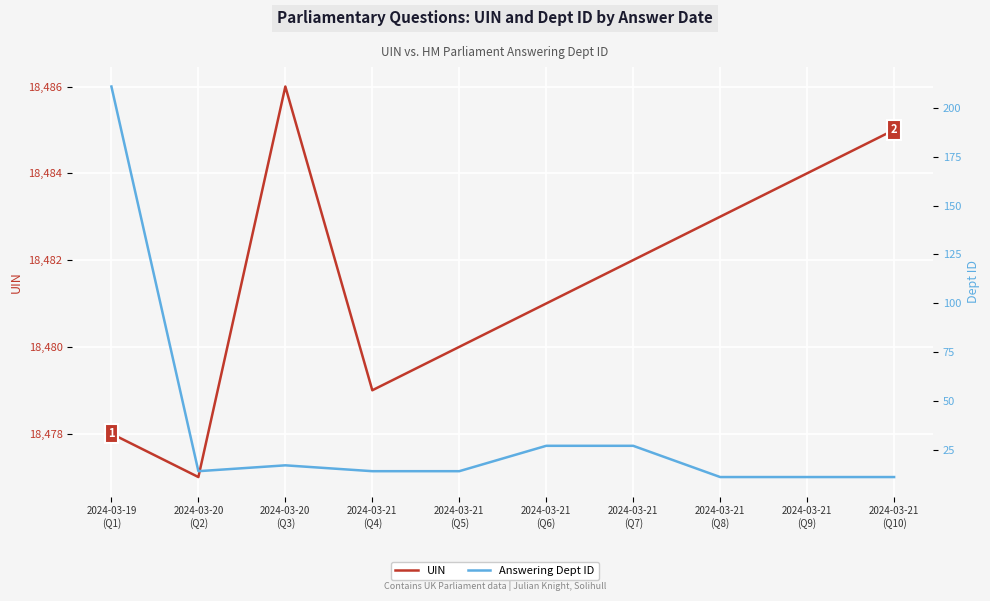

Reading left to right, transcribe all the data shown in this chart.

UIN: 18478	18477	18486	18479	18480	18481	18482	18483	18484	18485
Answering Dept ID: 211	14	17	14	14	27	27	11	11	11